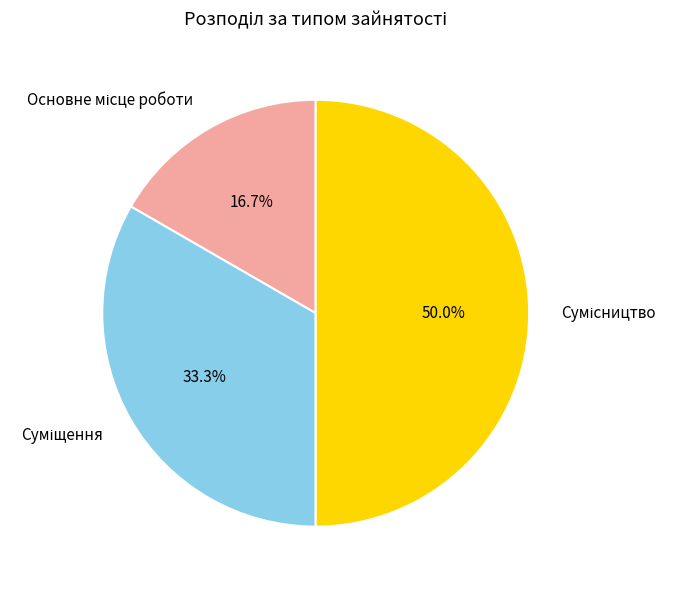

Is Суміщення the majority of the pie?

No